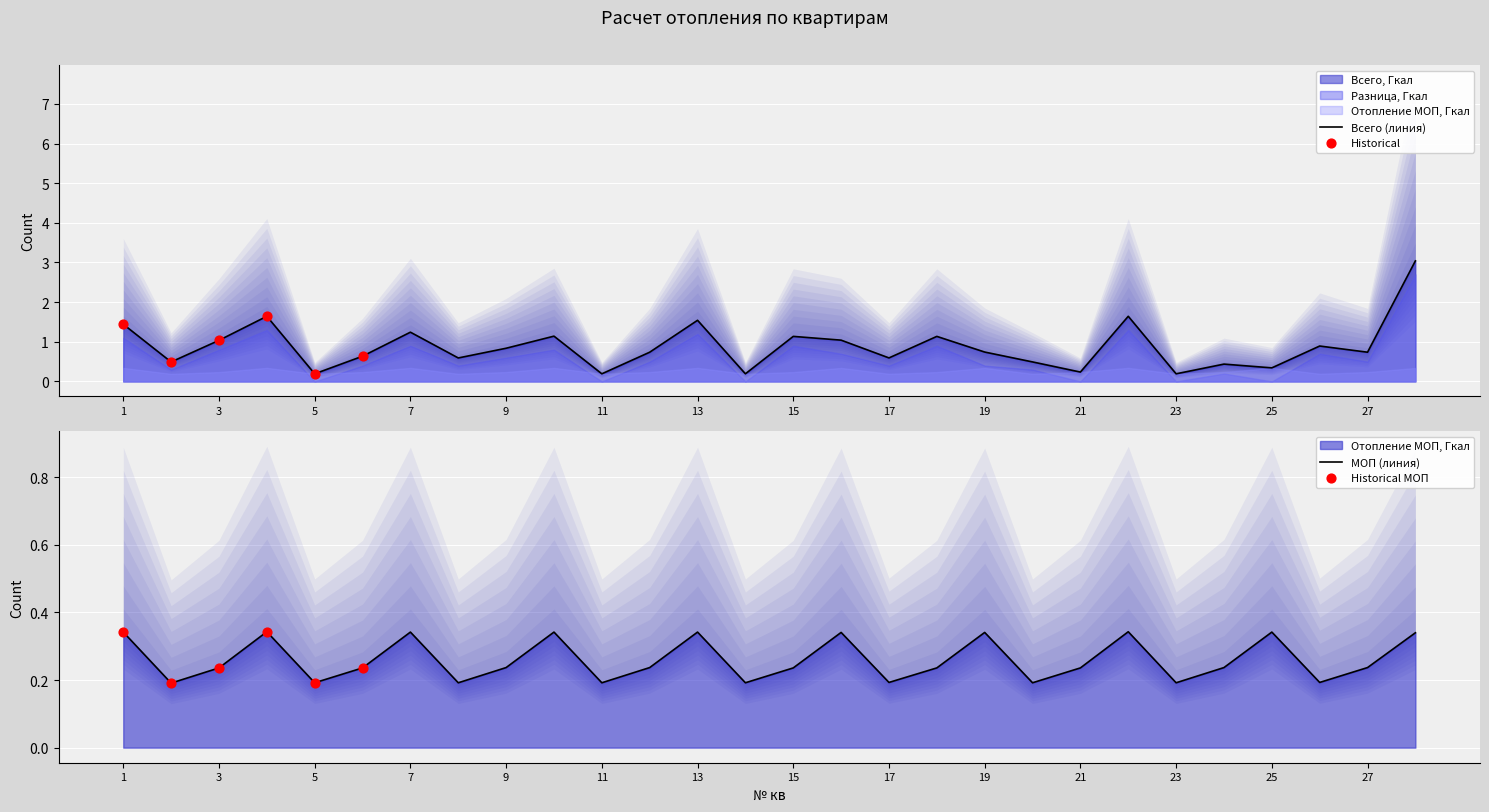

At which category is the sum across all series the highest?

28